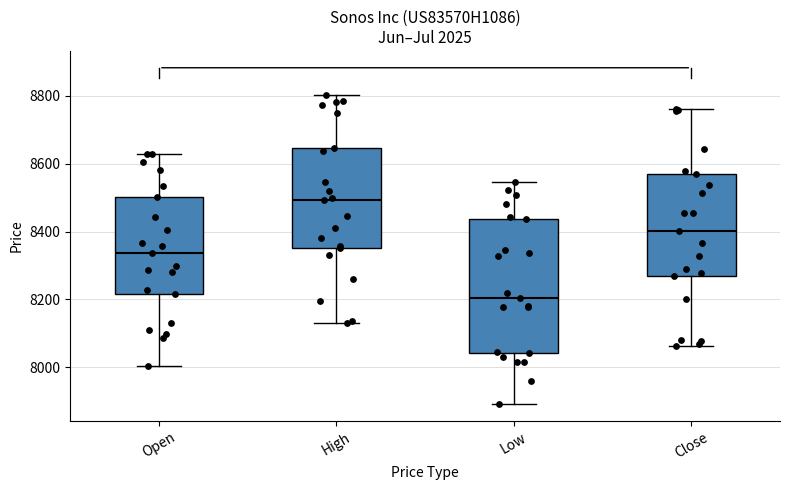

Reading left to right, read every box against the y-axis: the position of its median line, the range the box covers, and the ends of its whiskers. The values are not printed on the chart, so give them approximately, as read against the axis.

Open: median 8340, box 8220 to 8500, whiskers 8000 to 8620
High: median 8500, box 8360 to 8640, whiskers 8140 to 8800
Low: median 8200, box 8040 to 8440, whiskers 7900 to 8540
Close: median 8400, box 8280 to 8560, whiskers 8060 to 8760